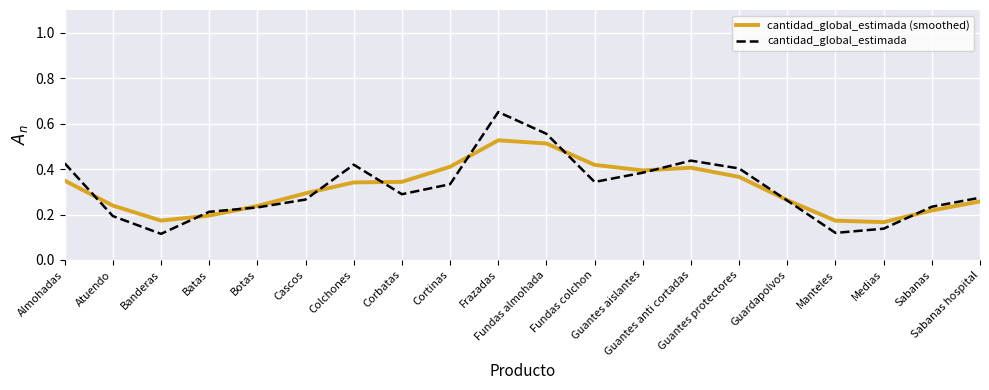

The value of cantidad_global_estimada (smoothed) at Fundas colchon is 0.4. True or false?

True